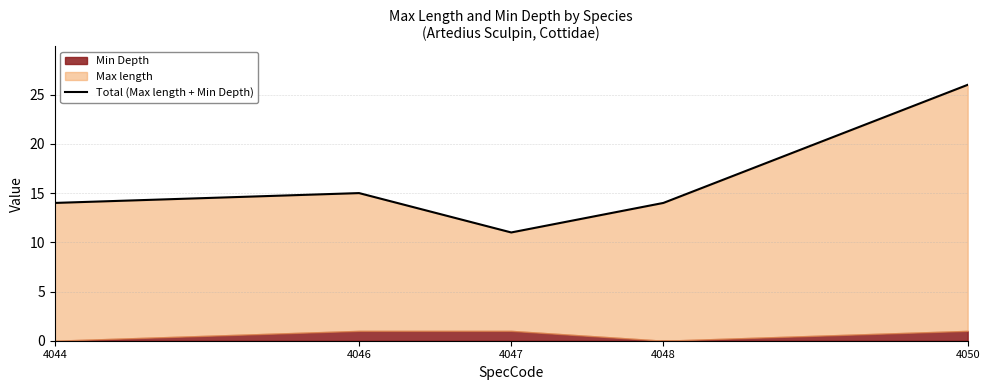

List the labels in order of value, smallest first.

4047, 4044, 4048, 4046, 4050